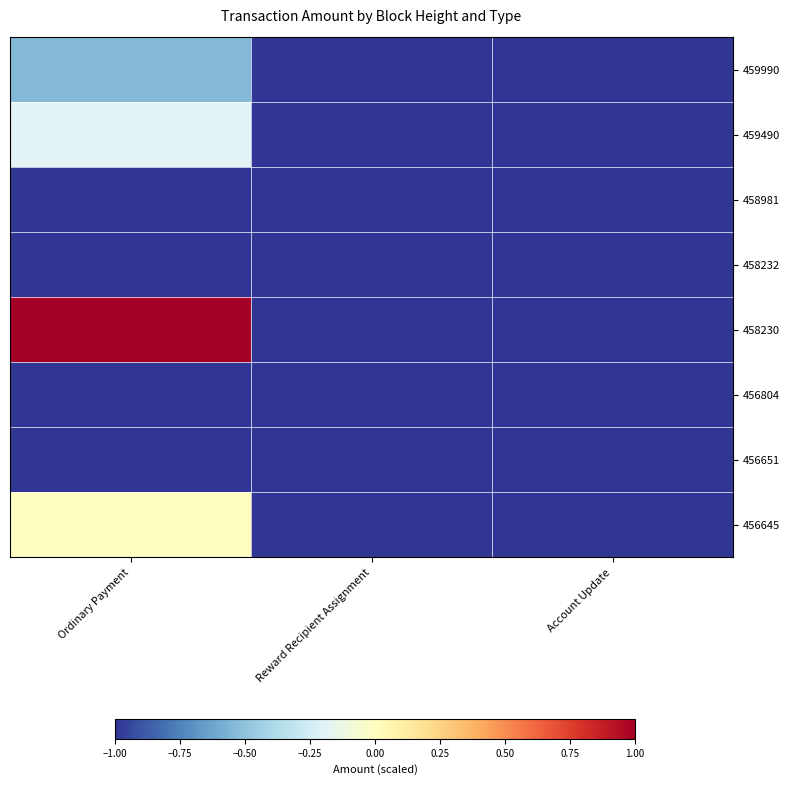

What is the greatest value displayed?

1.0